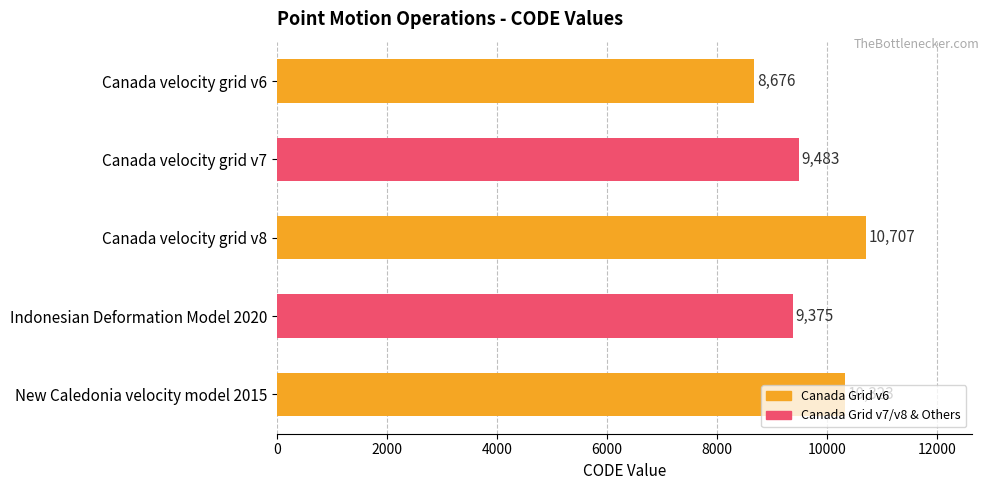

What position from the top is Canada velocity grid v8?

3